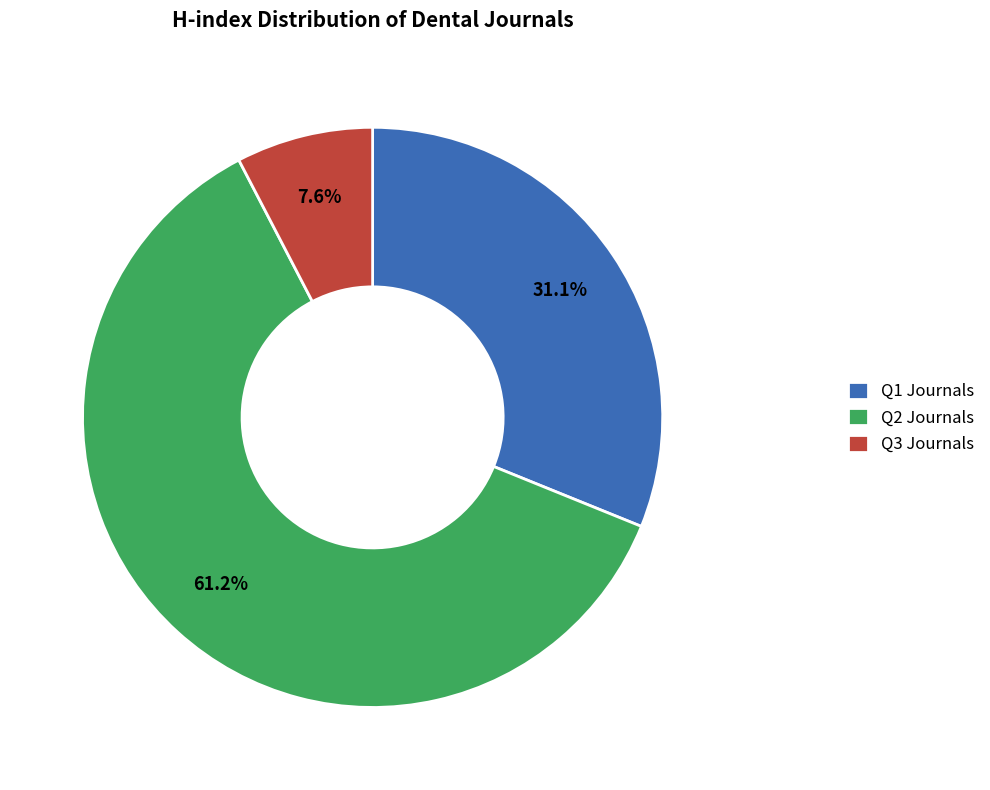

Do Q2 Journals and Q1 Journals together represent more than half of the pie?

Yes